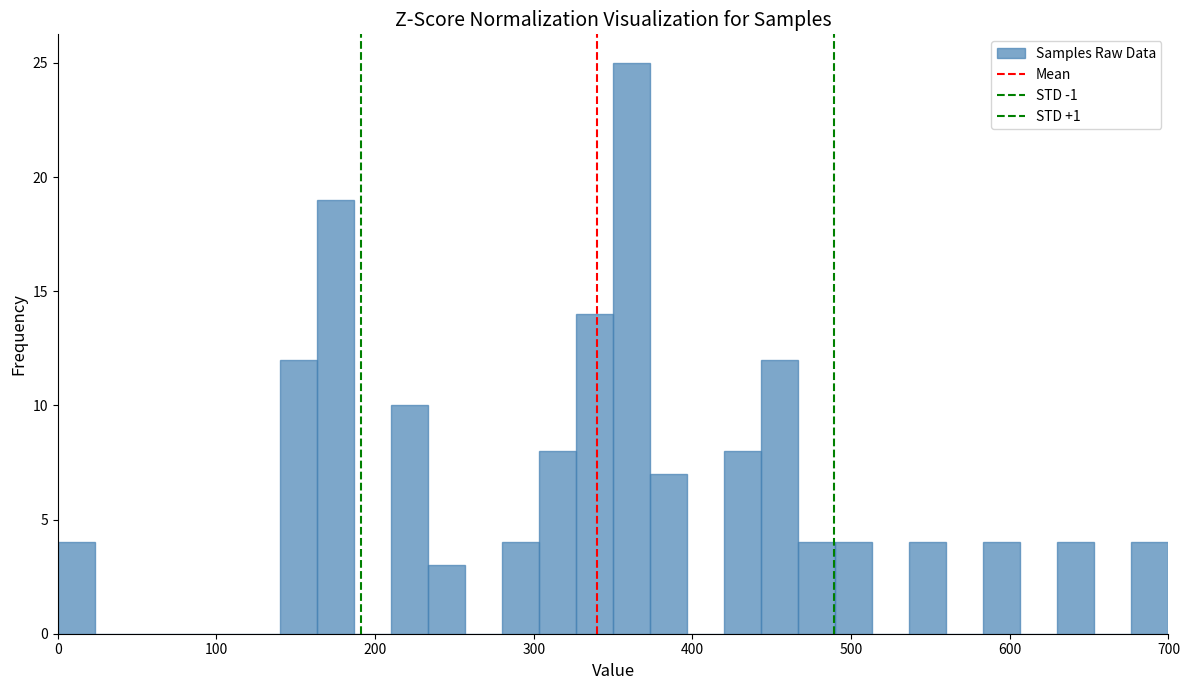

Around what value on the x-axis is the tallest bar? Give the approximate position of its centre, as read against the axis.

360